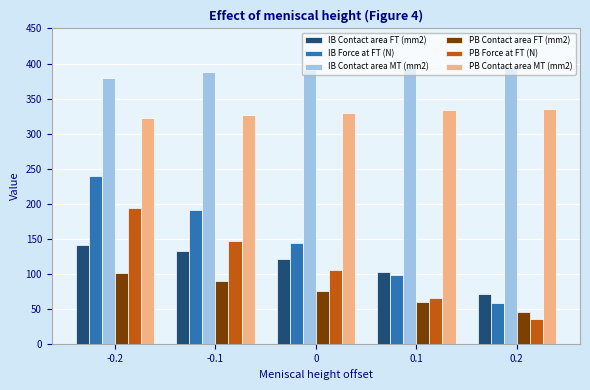

What is the difference between the second highest and second lowest values in the PB Contact area MT (mm2) series?

7